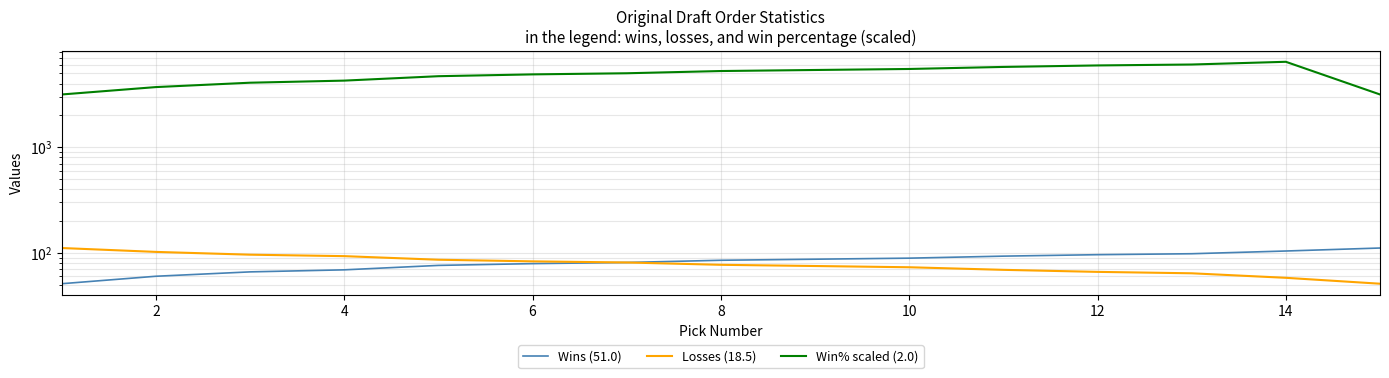

How many distinct data groups are displayed?

3